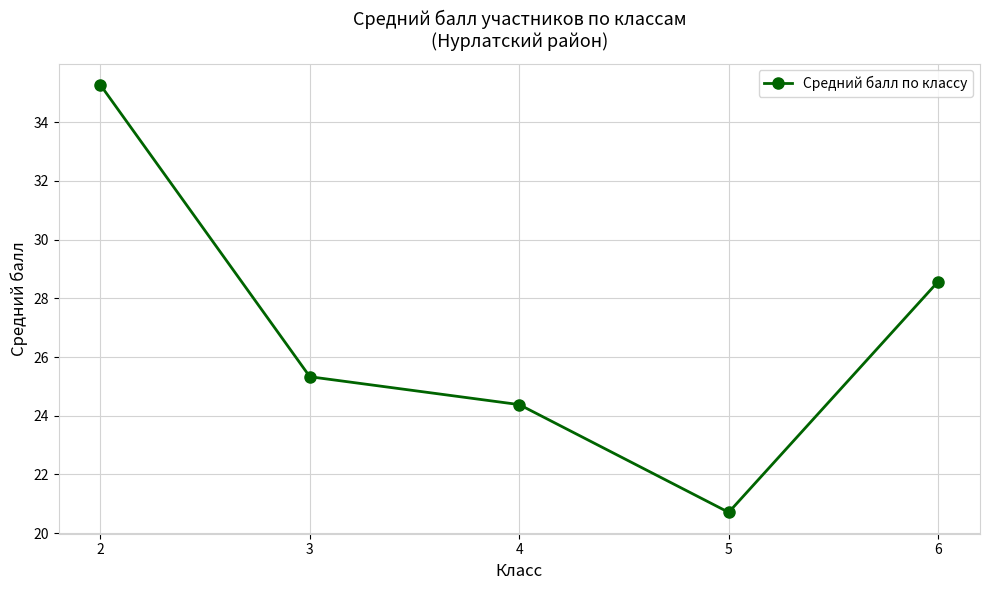

Reading left to right, transcribe all the data shown in this chart.

2=35.3	3=25.3	4=24.4	5=20.7	6=28.6